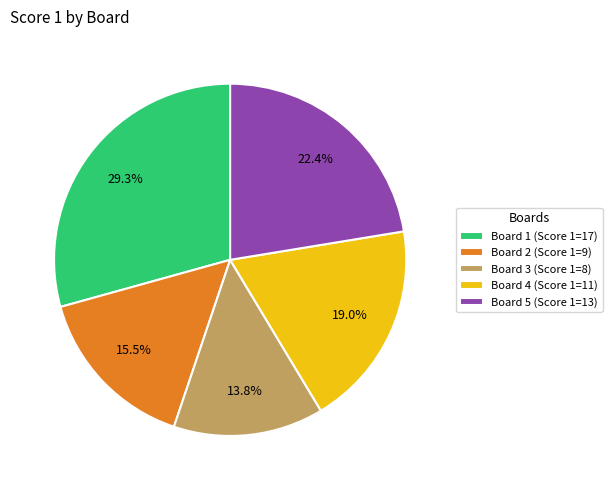

To the nearest percent, what is the average slice percentage?

20%